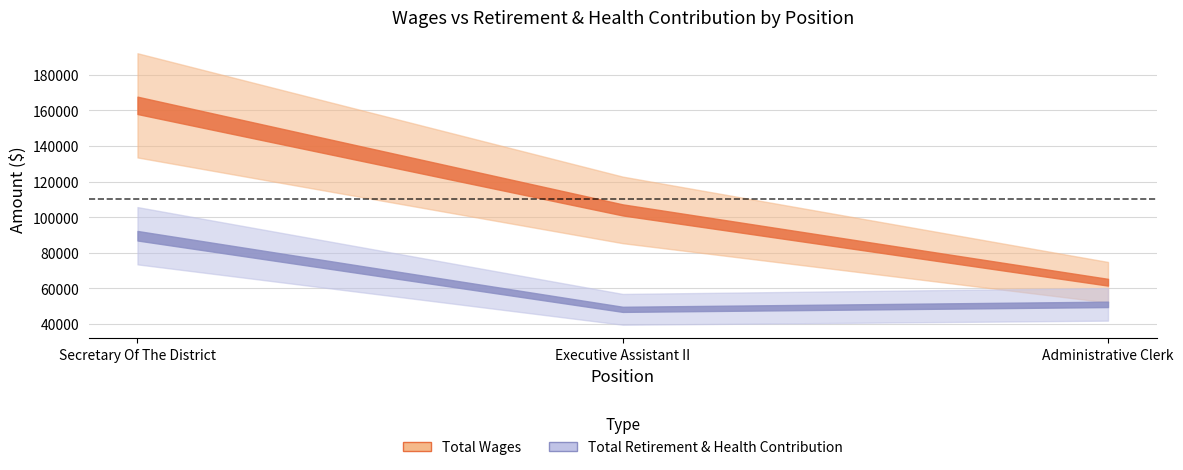

True or false: Total Wages has a value of 175827 at Executive Assistant II.

False